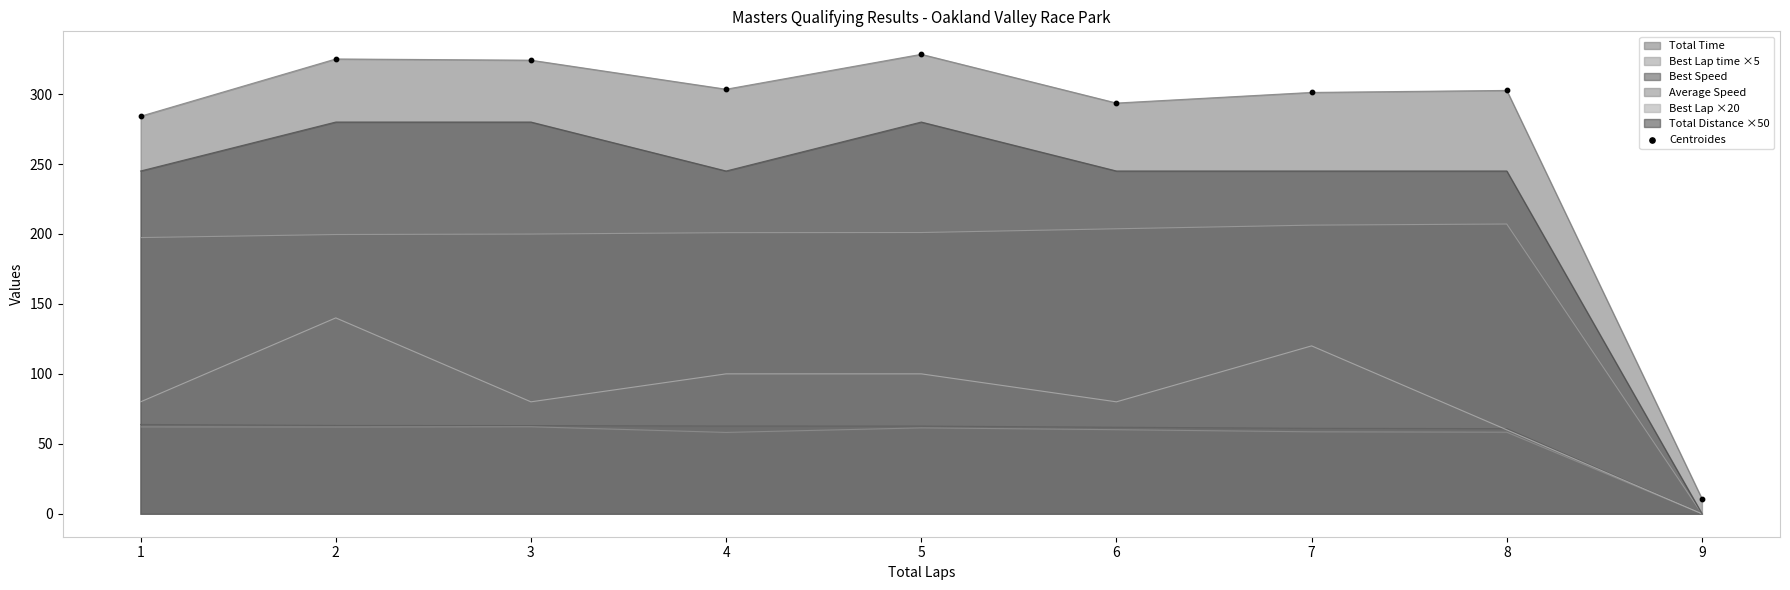

What is the difference between the highest and lowest values at 2?

263.1